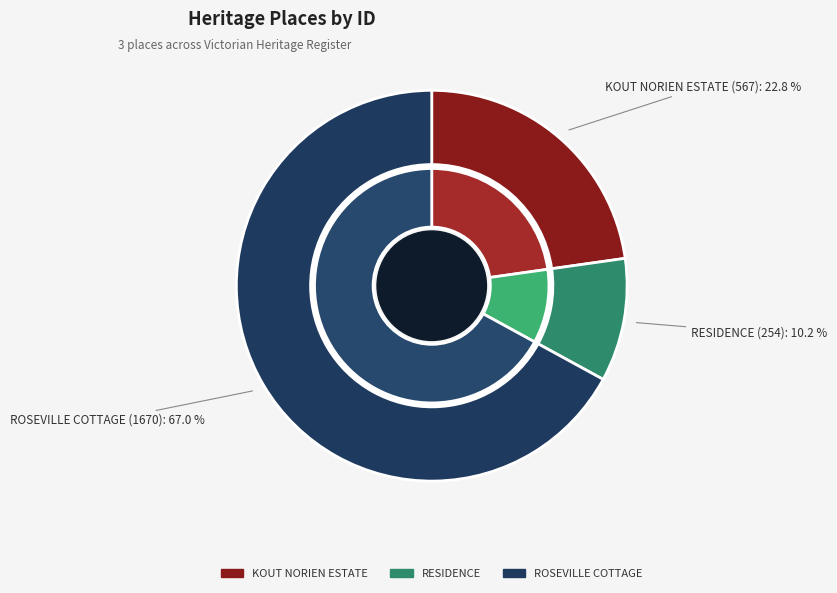

Between KOUT NORIEN ESTATE and RESIDENCE, which is larger?

KOUT NORIEN ESTATE